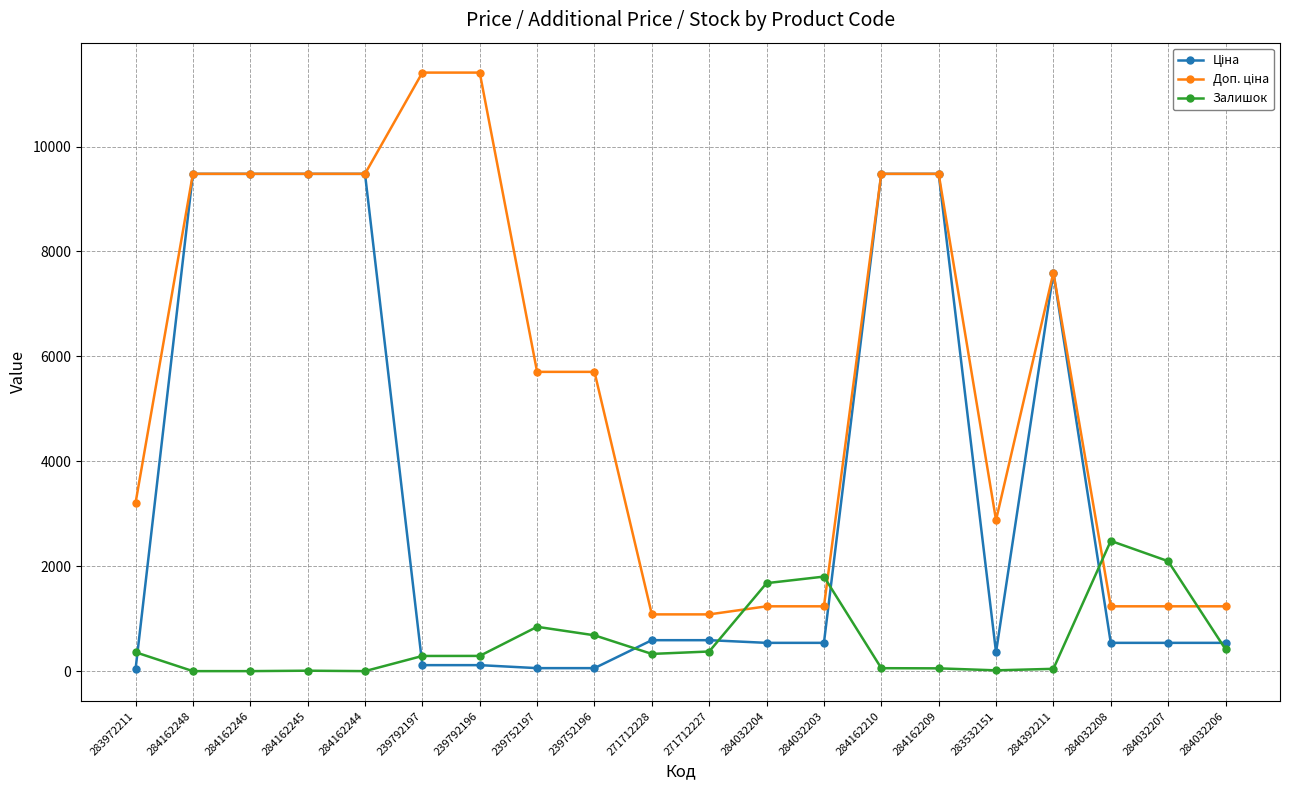

What is the total value across all series at 271712228?

1999.6